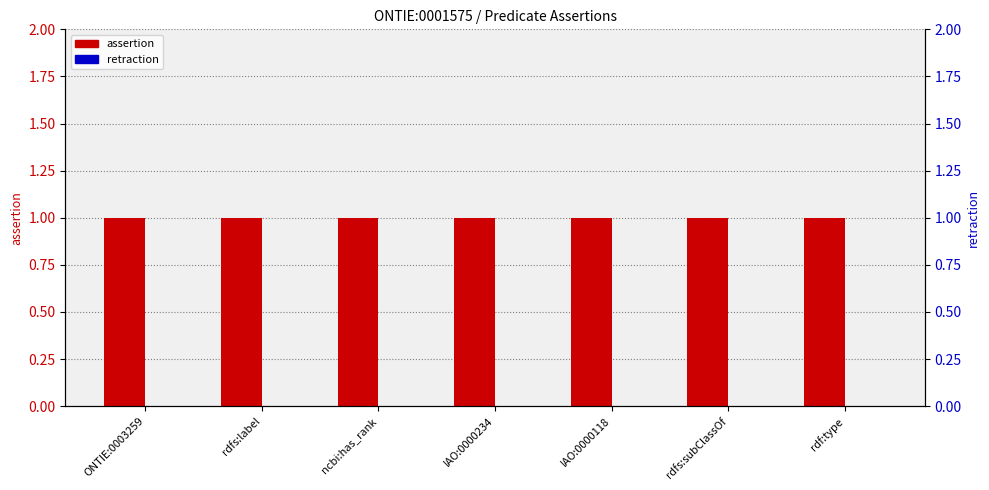

Which series has the largest total across all categories?

assertion